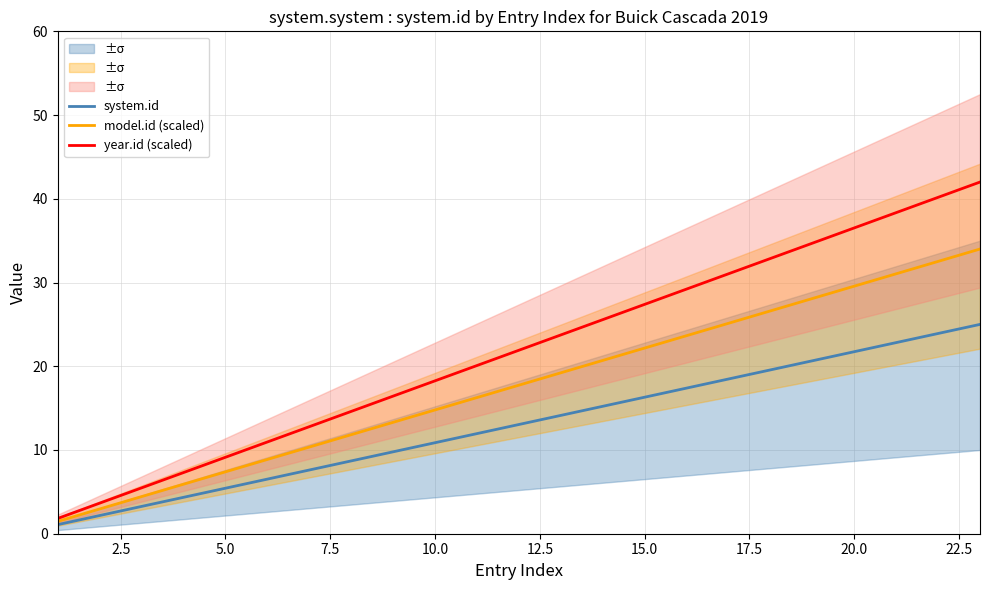

Between 20.0 and 22.5, which series saw the biggest shift?

year.id (scaled)